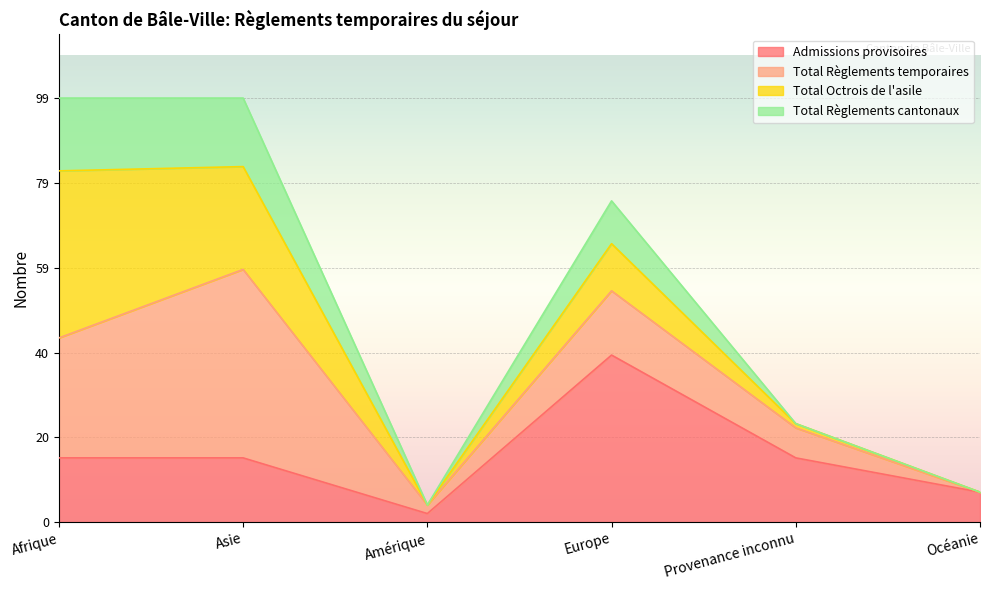

At which label is Total Règlements cantonaux closest to 51?

Europe